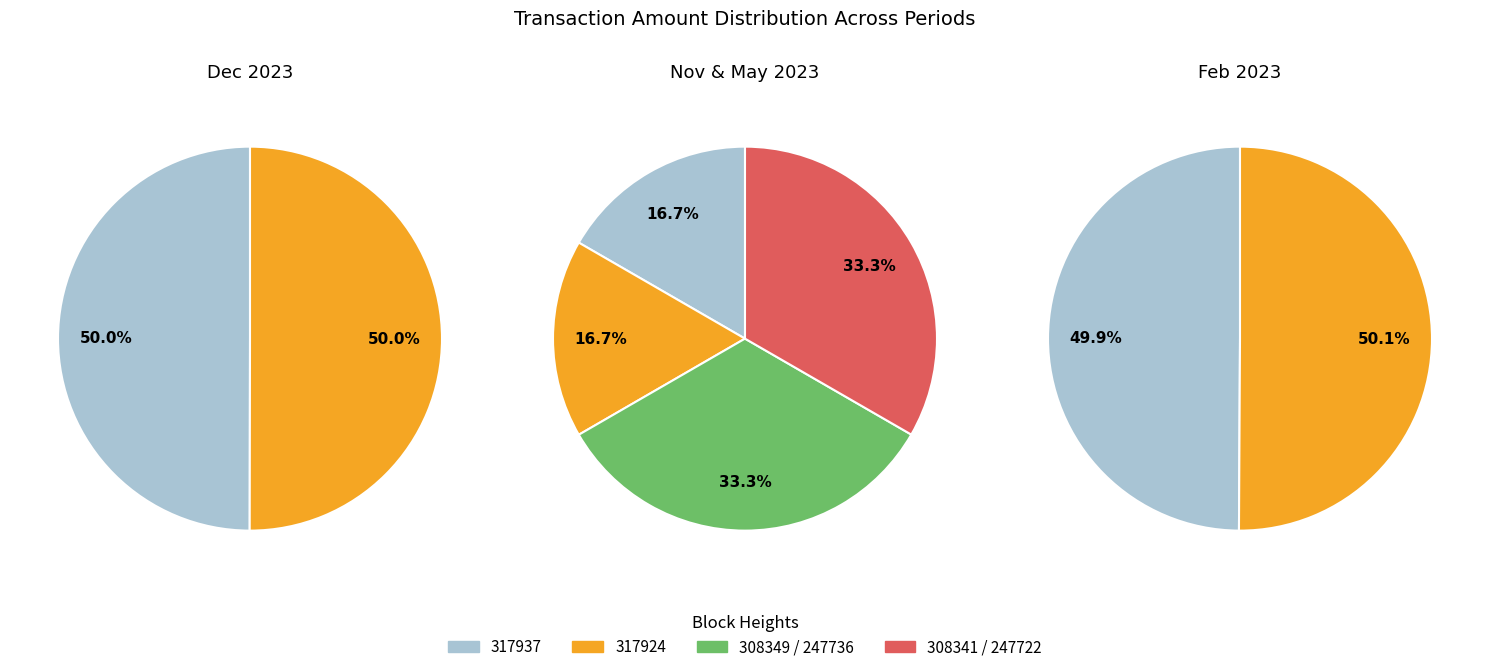

Does any single category account for the majority?

No